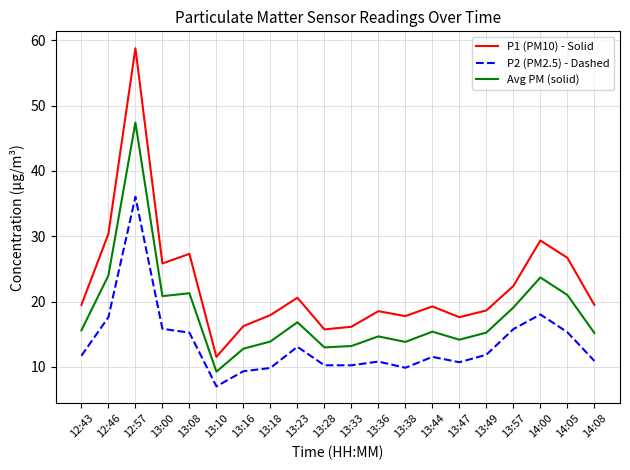

Count the number of categories in the chart.

20